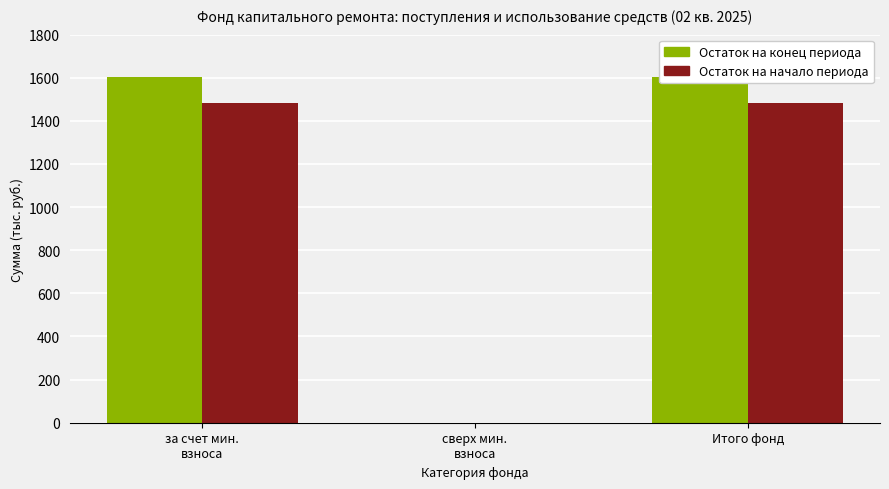

Is it true that Остаток на начало периода equals 892.1 at сверх мин.
взноса?

False